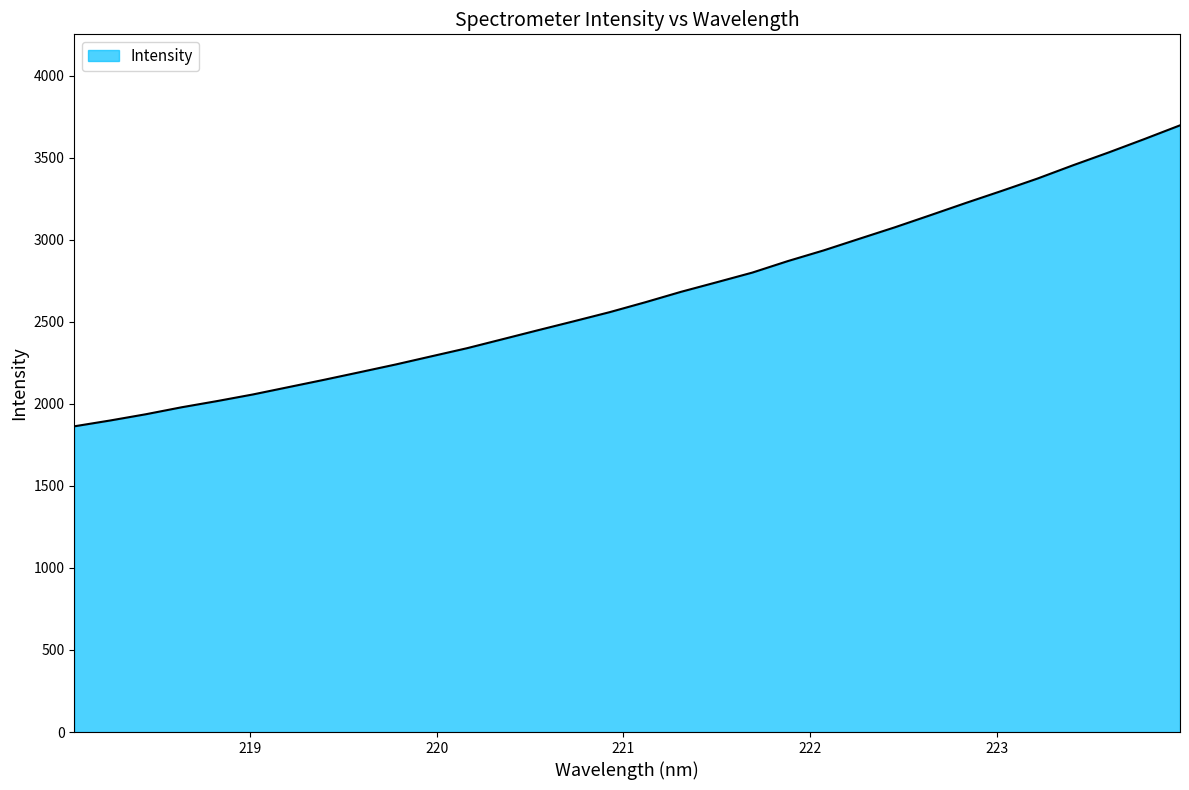

True or false: the data has more than 0 interior local peaks.

False